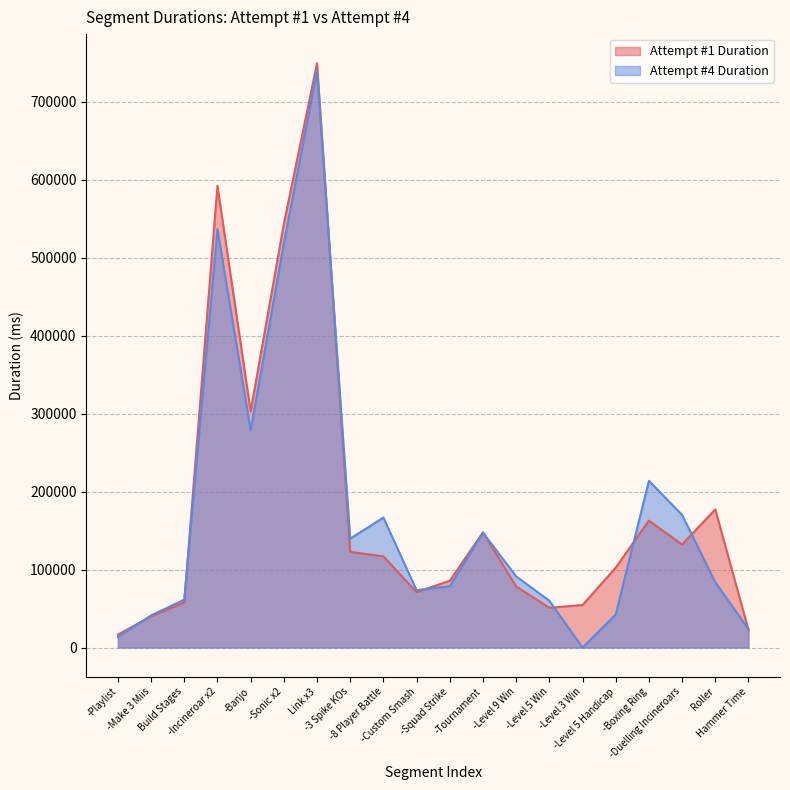

The value of Attempt #4 Duration at Link x3 is 1231488. True or false?

False